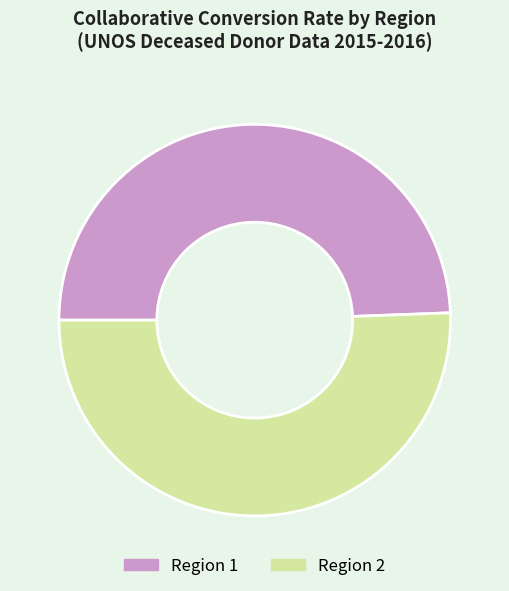

Rank the categories by value from lowest to highest.

Region 1, Region 2